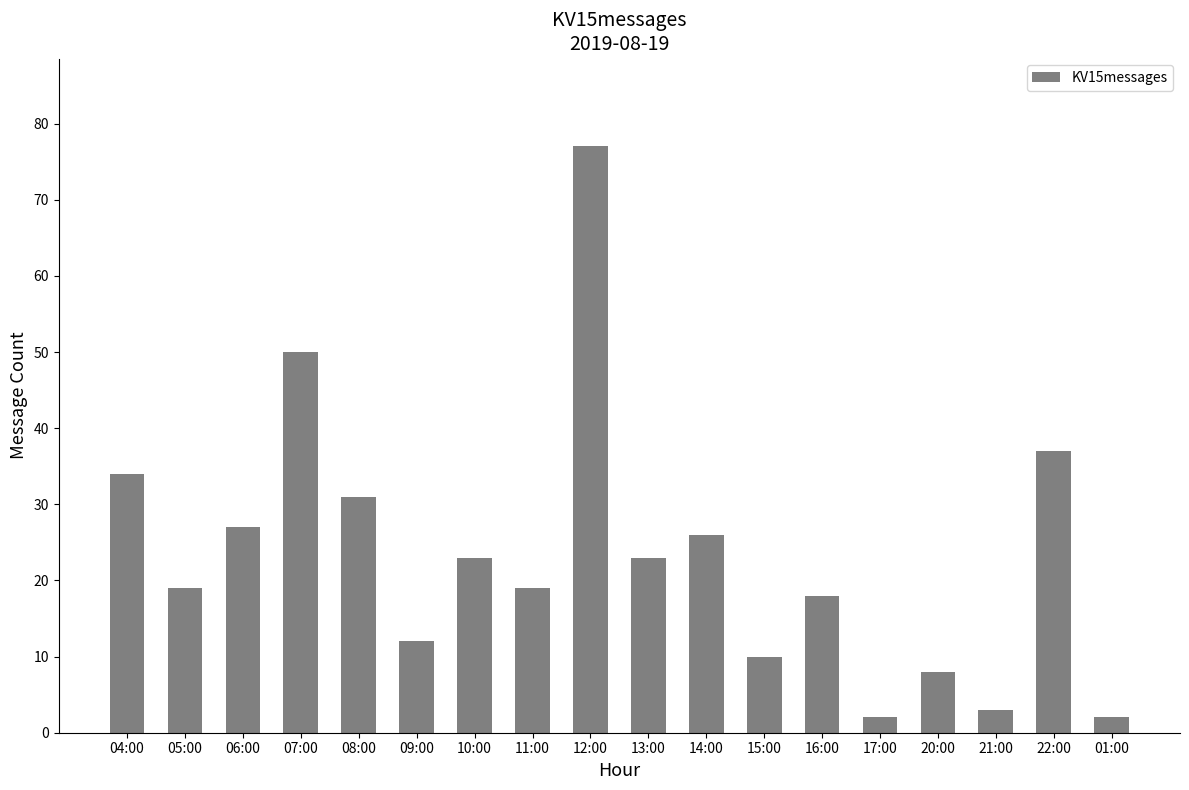

Which category has the highest value across all series?

12:00